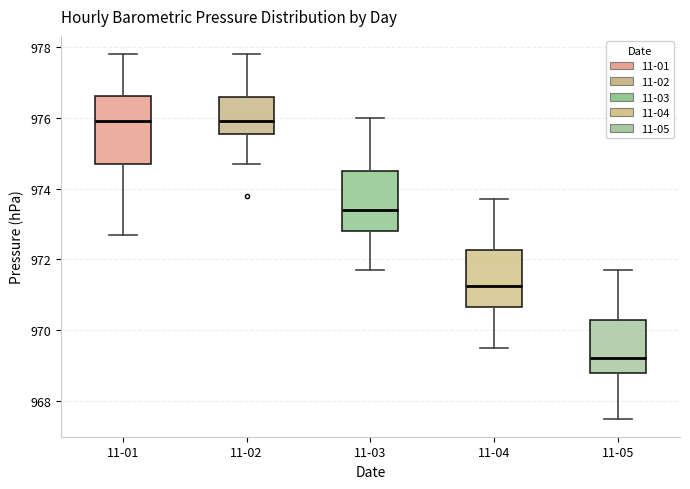

Where does the lower whisker of the box for 11-05 end on the y-axis? The values are not printed on the chart, so give them approximately, as read against the axis.

967.6